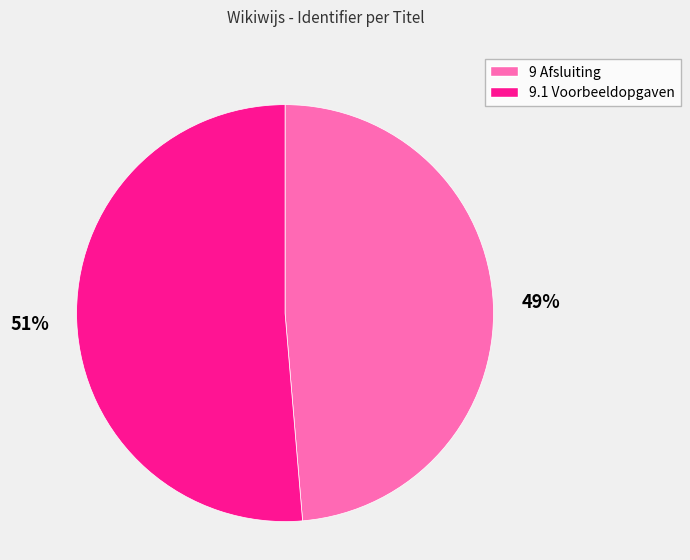

Which has a higher value, 9.1 Voorbeeldopgaven or 9 Afsluiting?

9.1 Voorbeeldopgaven